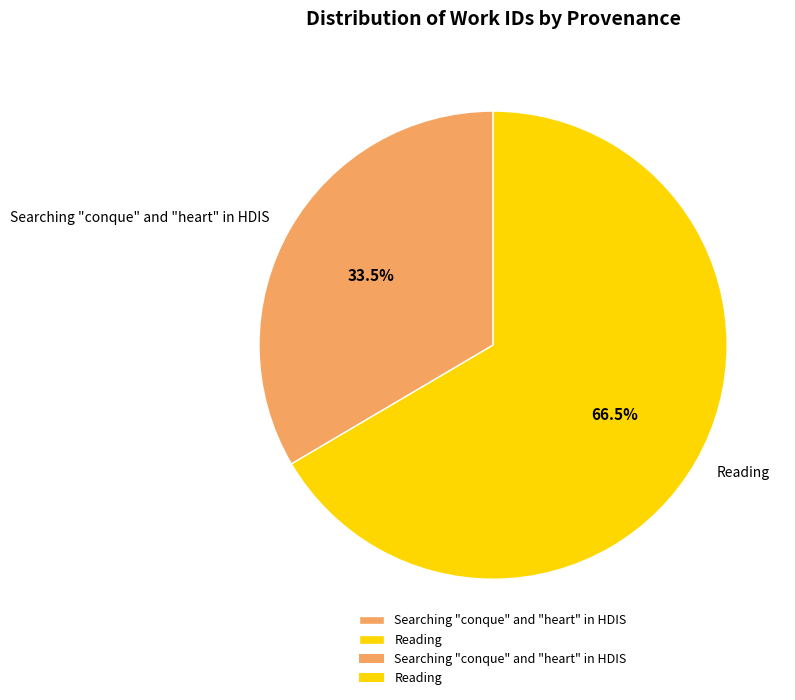

Between Reading and Searching "conque" and "heart" in HDIS, which is larger?

Reading